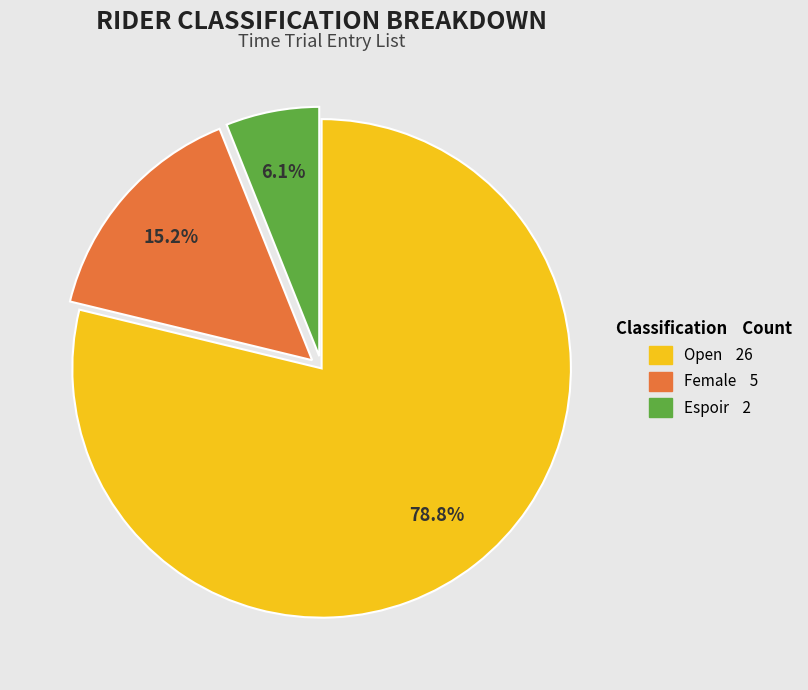

How many segments does this pie chart have?

3